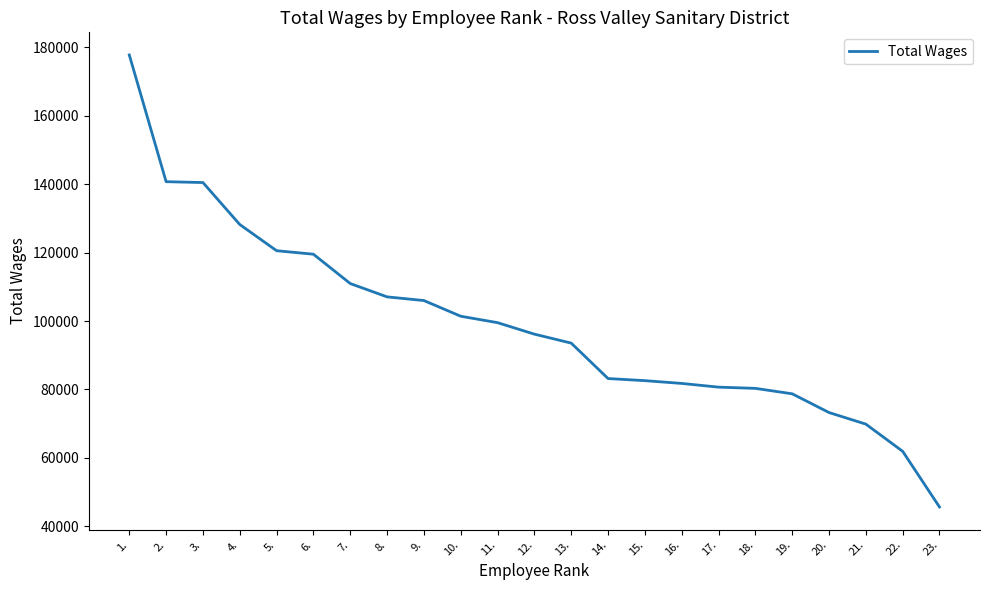

What is the minimum value shown in the chart?

45645